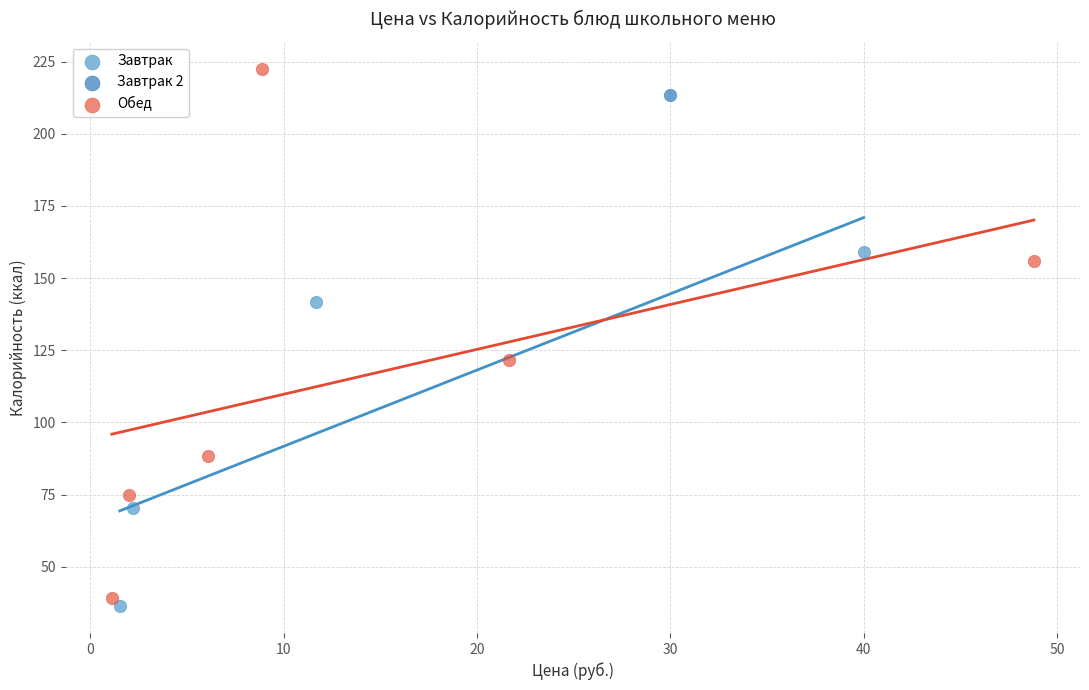

What are all the series names shown in the legend?

Завтрак, Завтрак 2, Обед